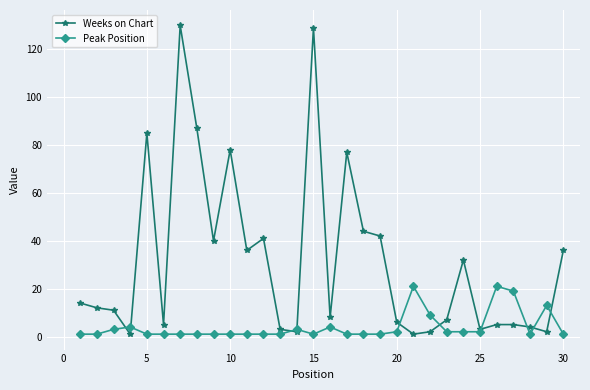

Which series has the widest spread of values?

Weeks on Chart